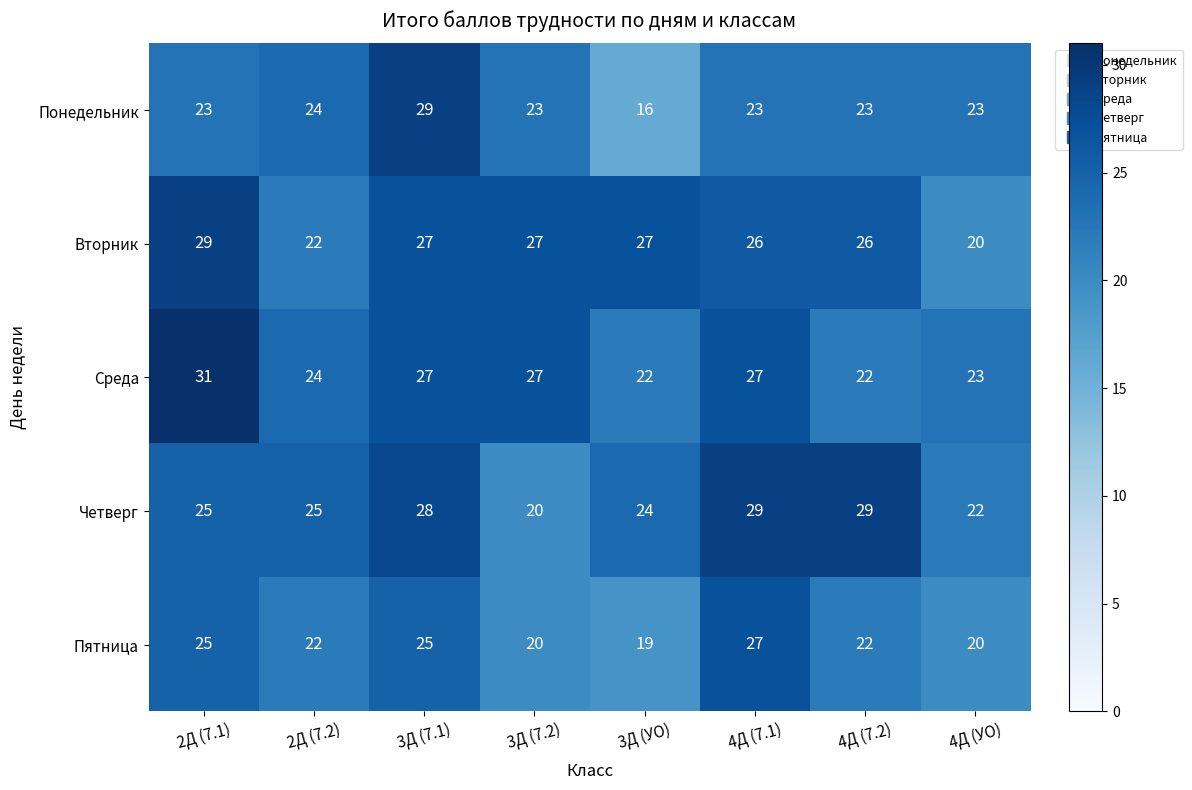

What is the difference between the maximum and minimum values in the Понедельник series?

13